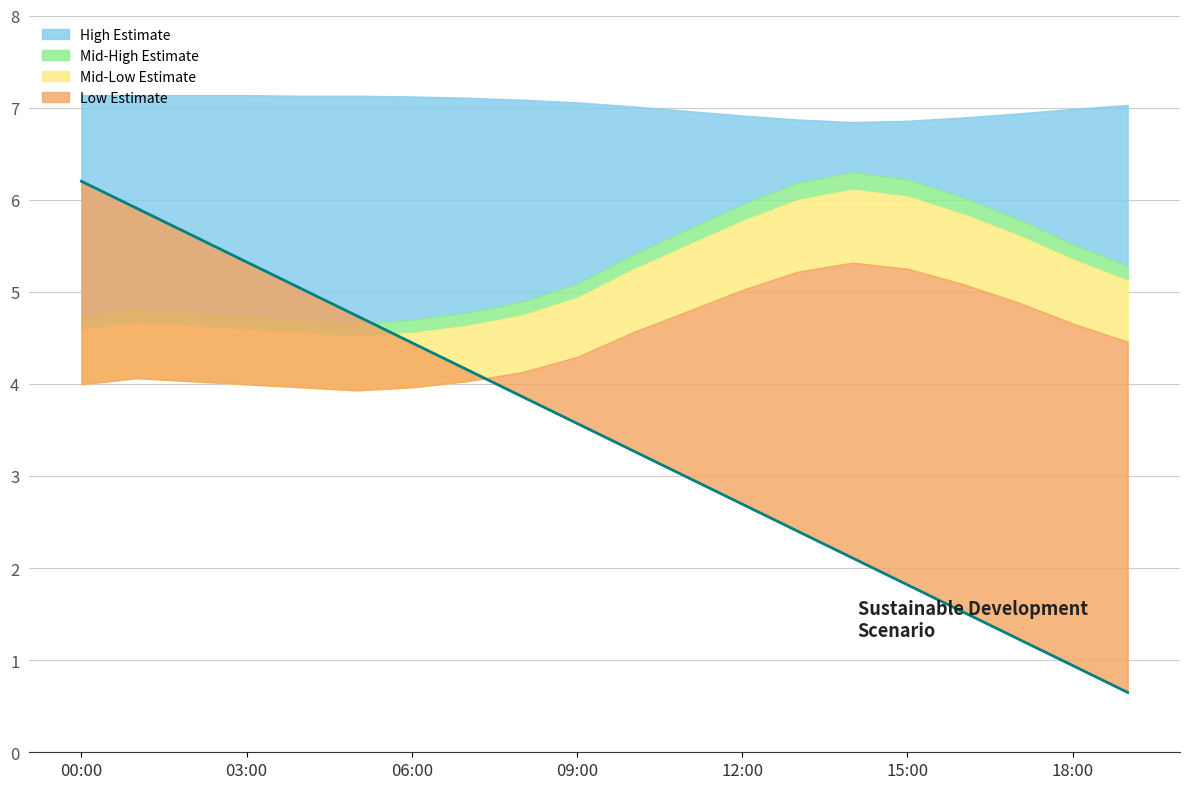

Does the chart have visible grid lines?

Yes